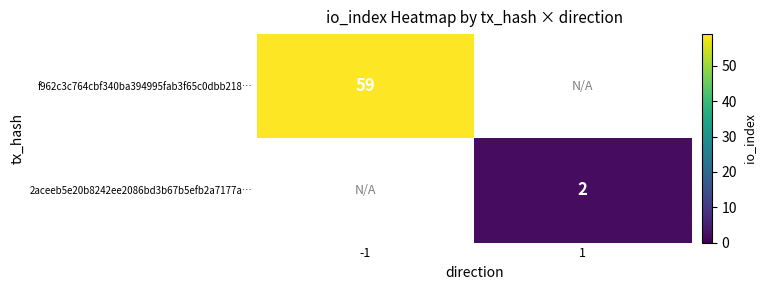

True or false: 2aceeb5e20b8242ee2086bd3b67b5efb2a7177a… has a value of 2 at 1.

True